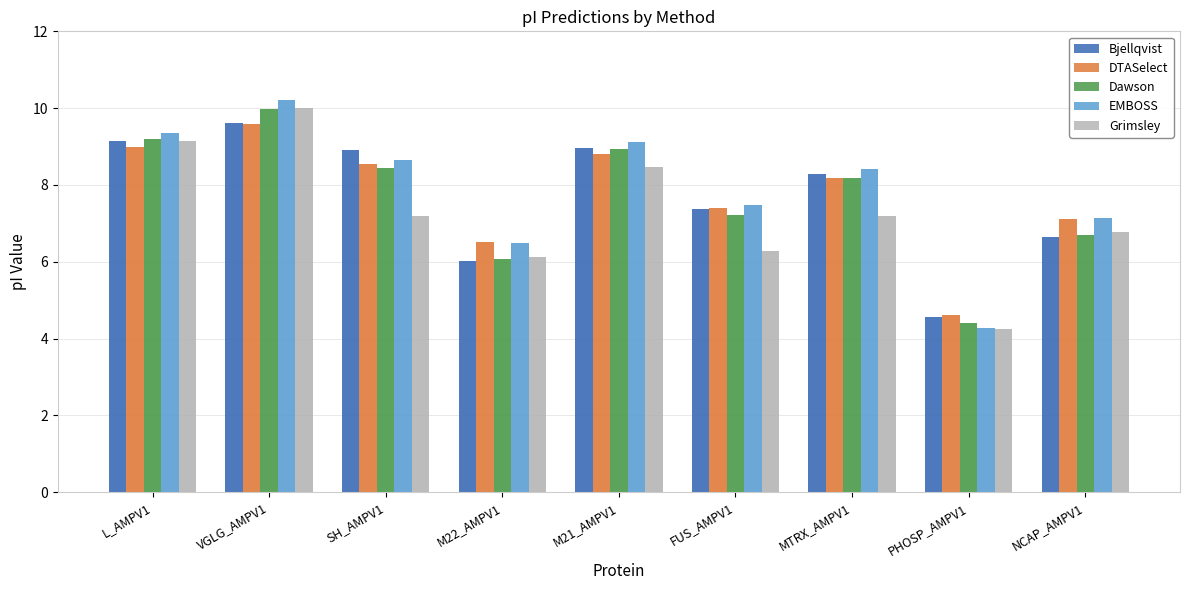

What is the difference between the EMBOSS values at M22_AMPV1 and M21_AMPV1?

2.6